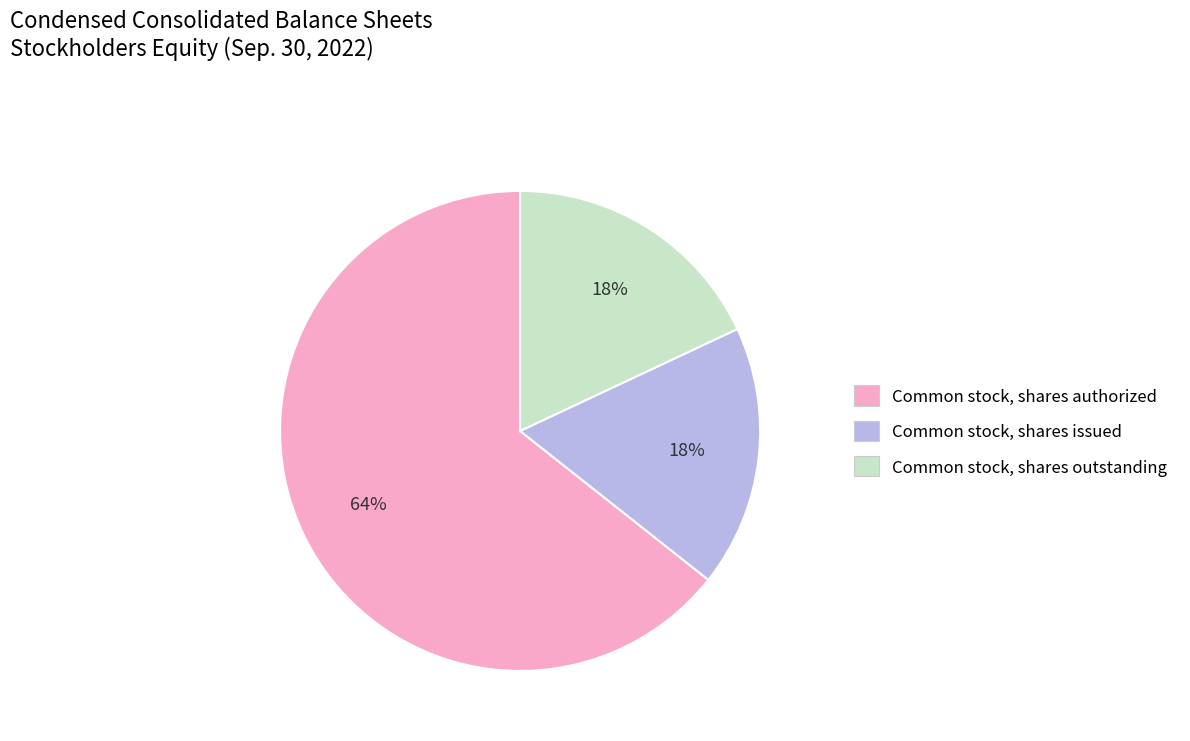

What is the ratio of the value at Common stock, shares issued to the value at Common stock, shares outstanding?

1.0